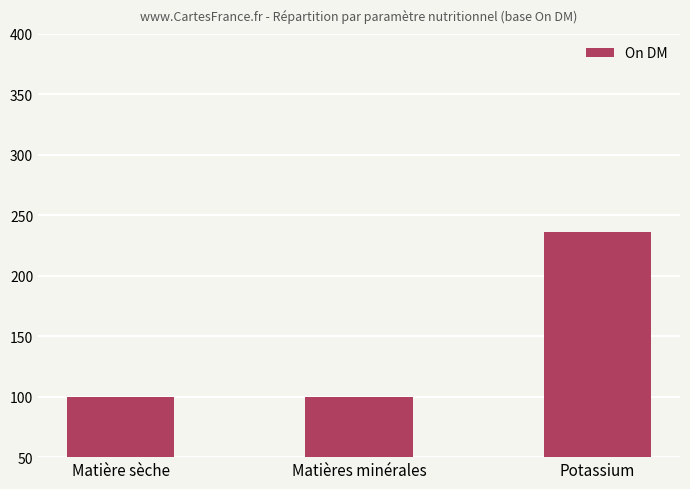

Reading right to left, extract all data points from this chart.

236	100	100